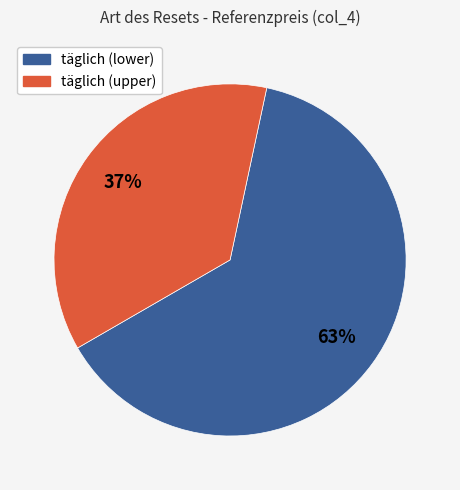

To the nearest percent, what is the average slice percentage?

50%